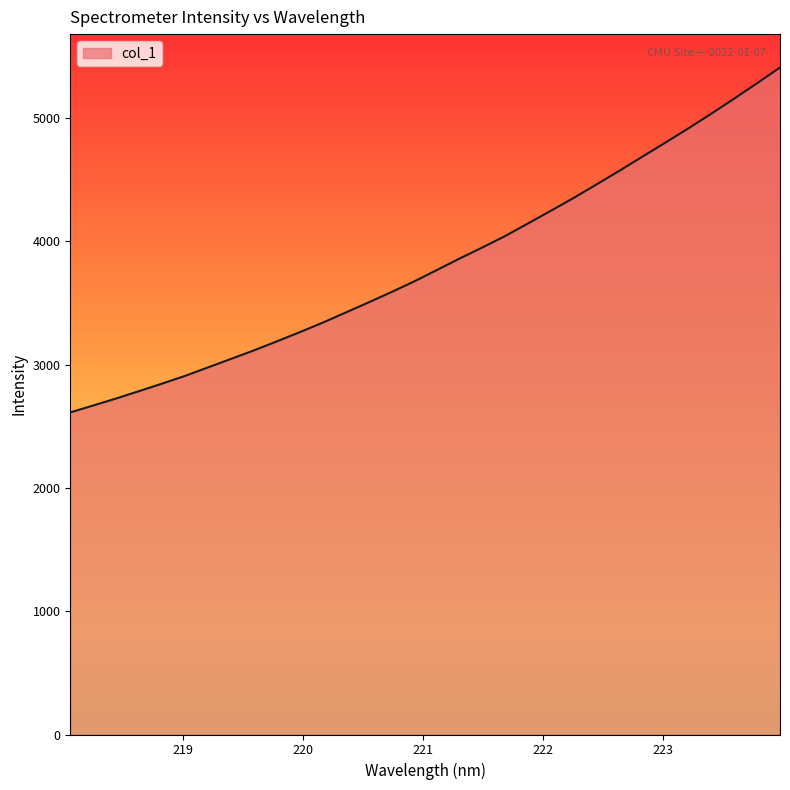

What is the smallest value displayed?

2611.8